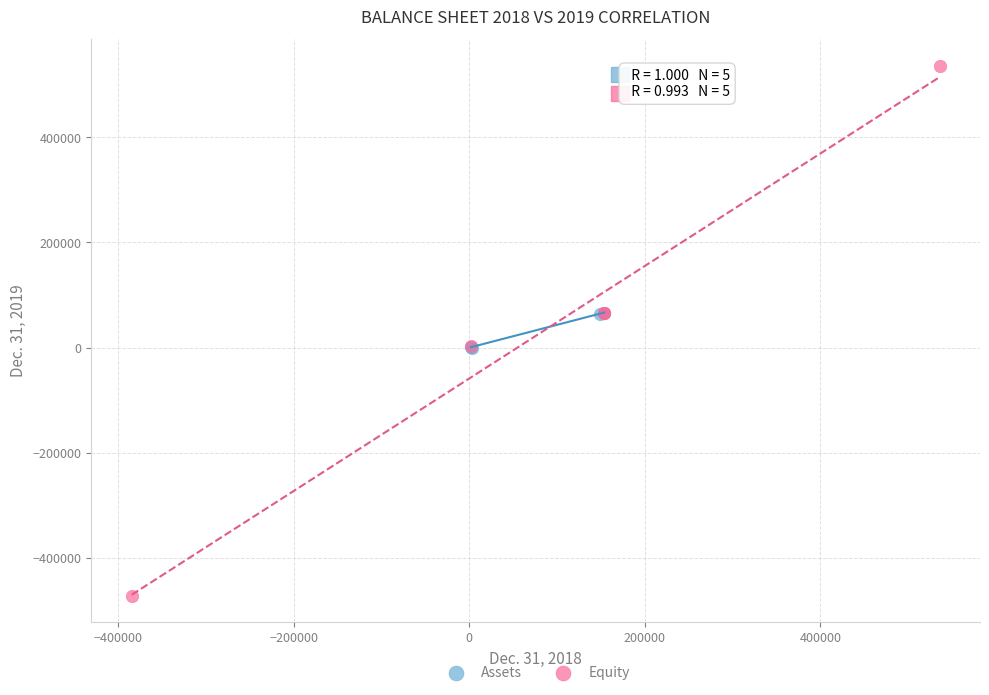

Which series contains the lowest Y value?

Equity